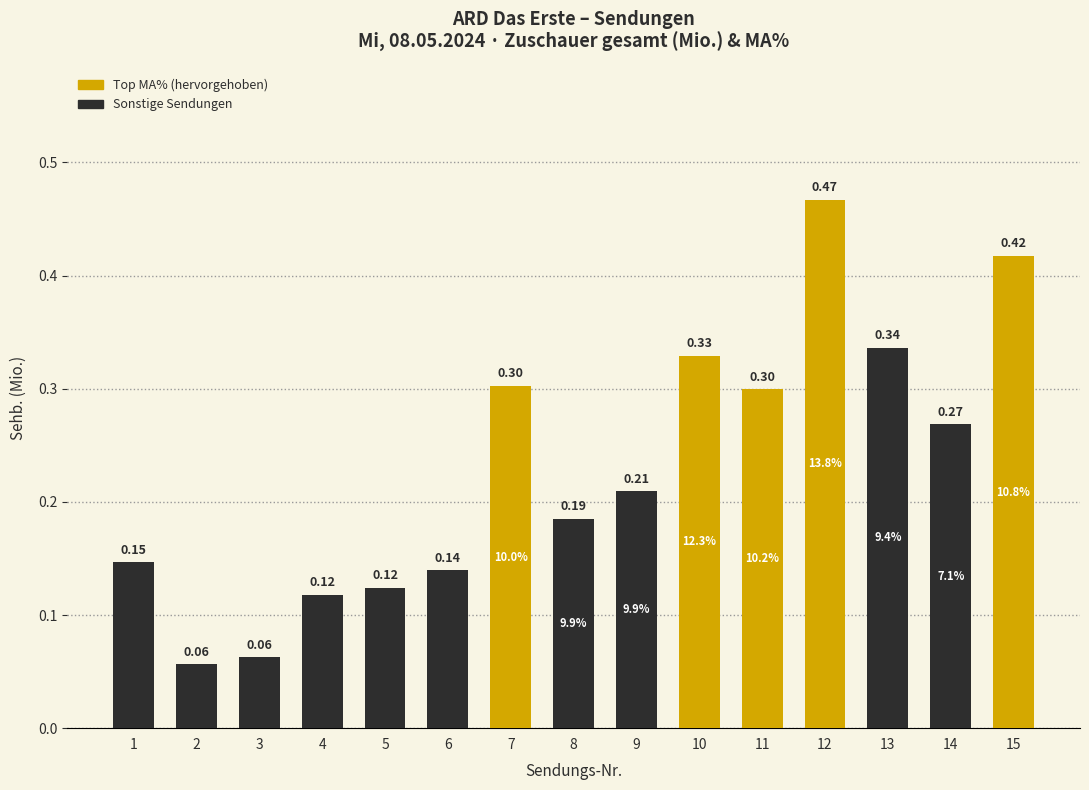

What is the sum of all values?

3.5